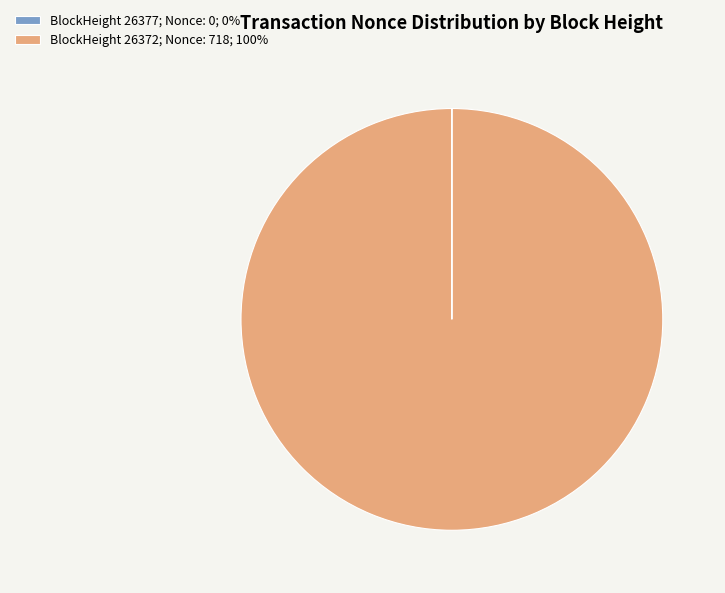

What is the majority slice?

BlockHeight 26372; Nonce: 718; 100%